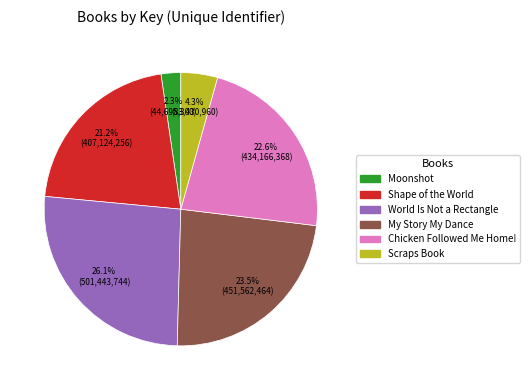

Is there any slice that represents more than half of the pie?

No